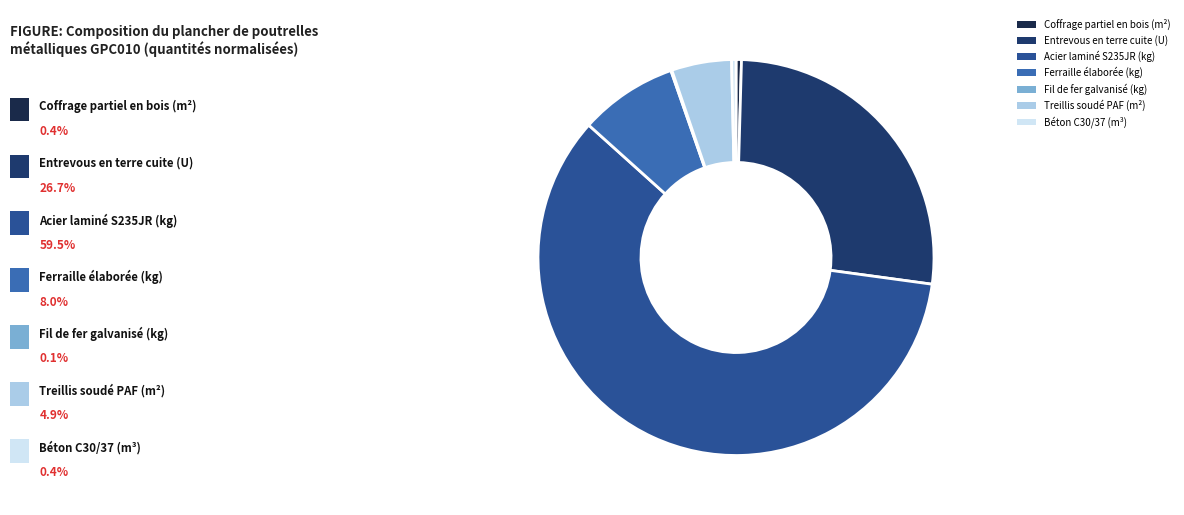

Is there a majority slice in this chart?

Yes